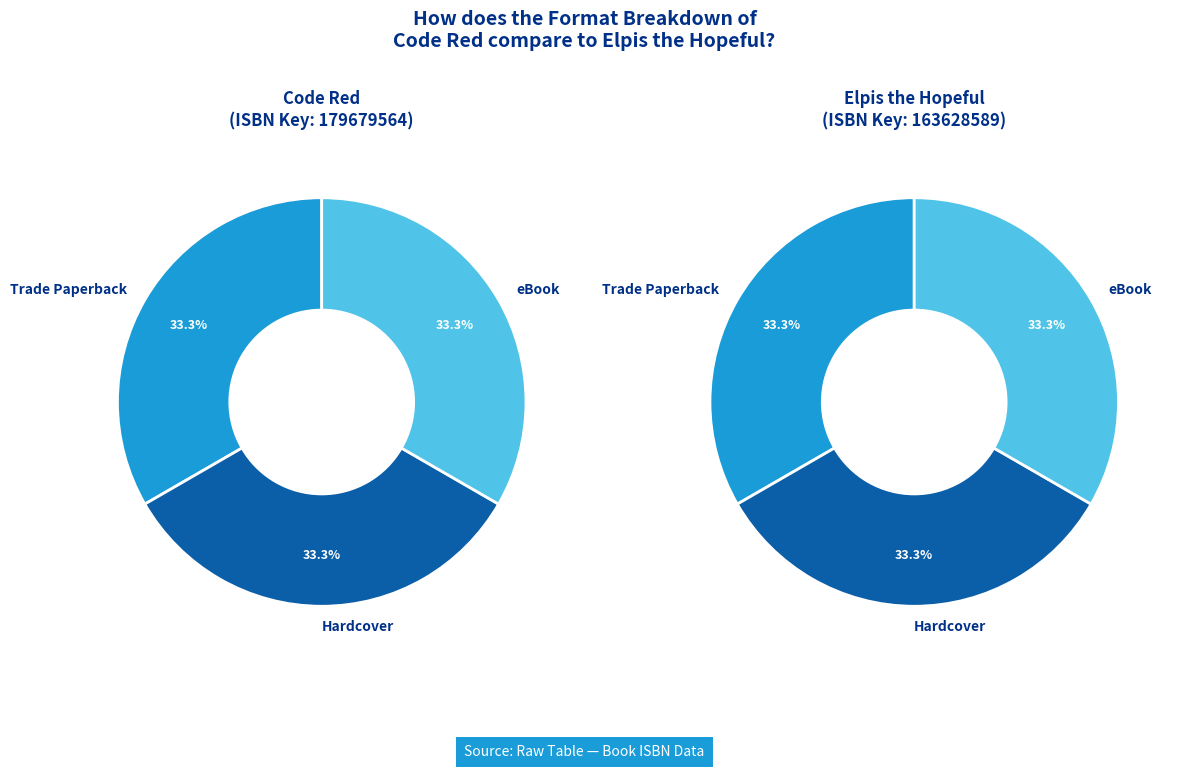

The 9781534457492 slice represents 31% of the pie. True or false?

False